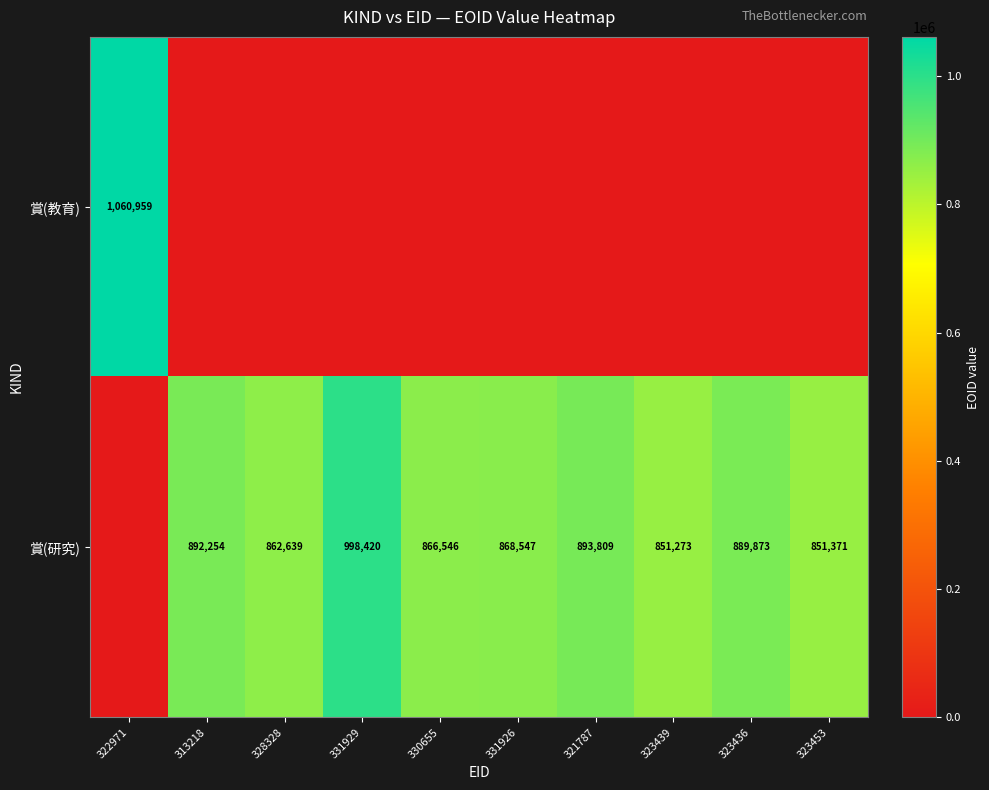

The value of 賞(研究) at 331926 is 868547. True or false?

True